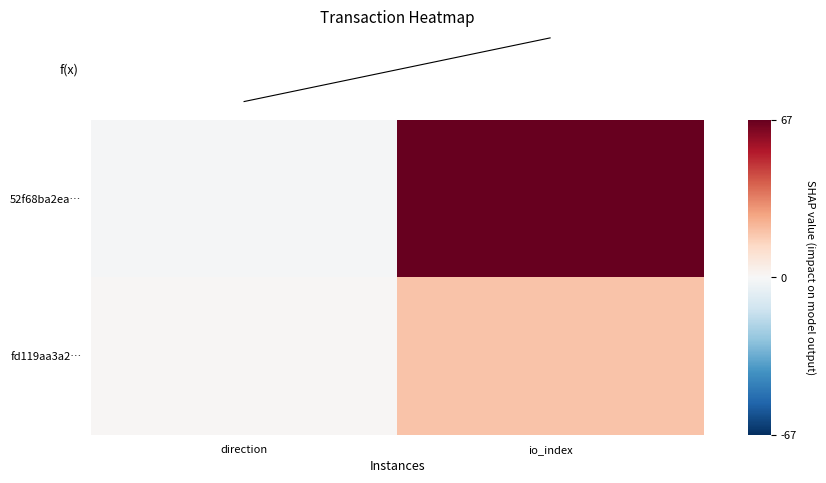

At which category is the sum across all series the highest?

io_index